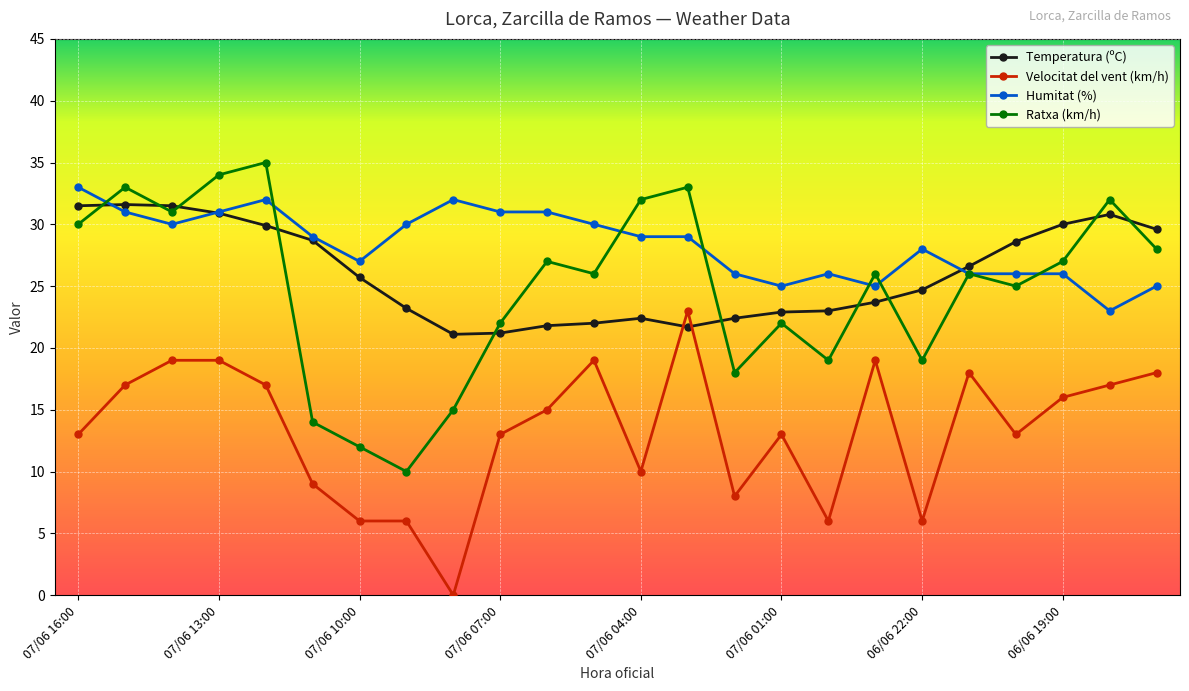

What is the greatest value displayed?

35.0